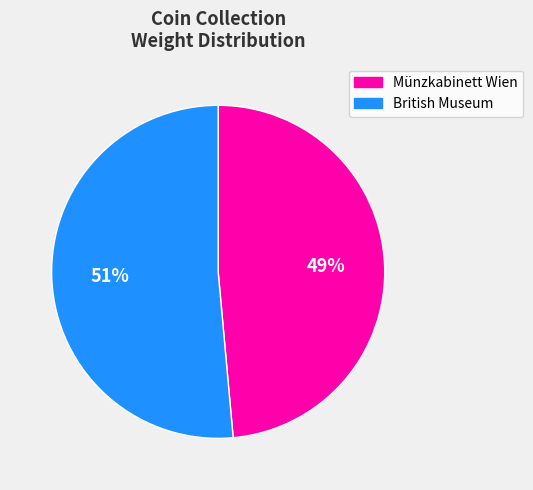

What is the largest slice in the pie chart?

British Museum